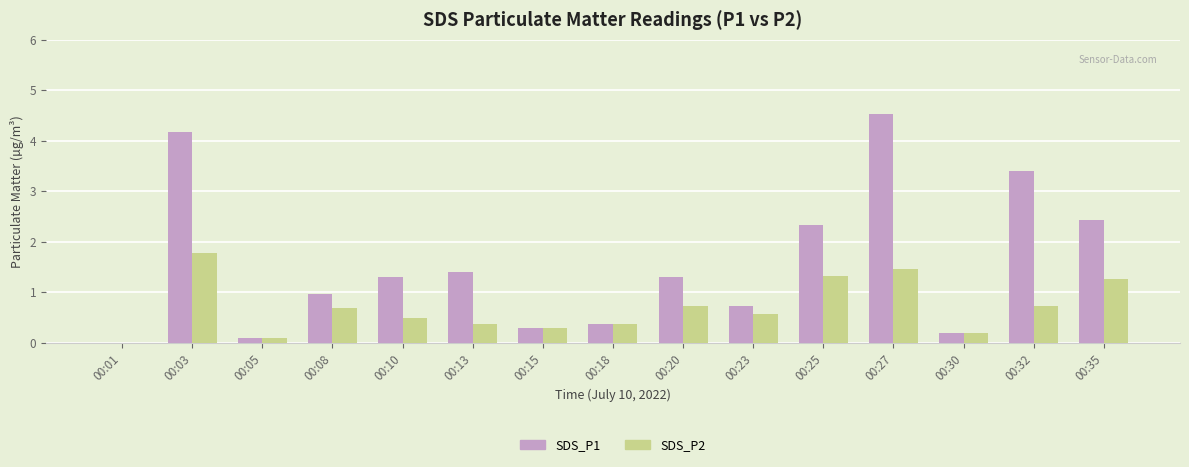

At which label is SDS_P1 closest to 2?

00:25